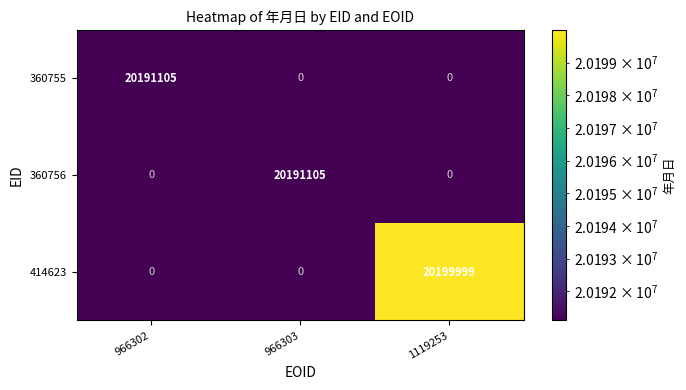

What is the smallest value displayed?

20191105.0